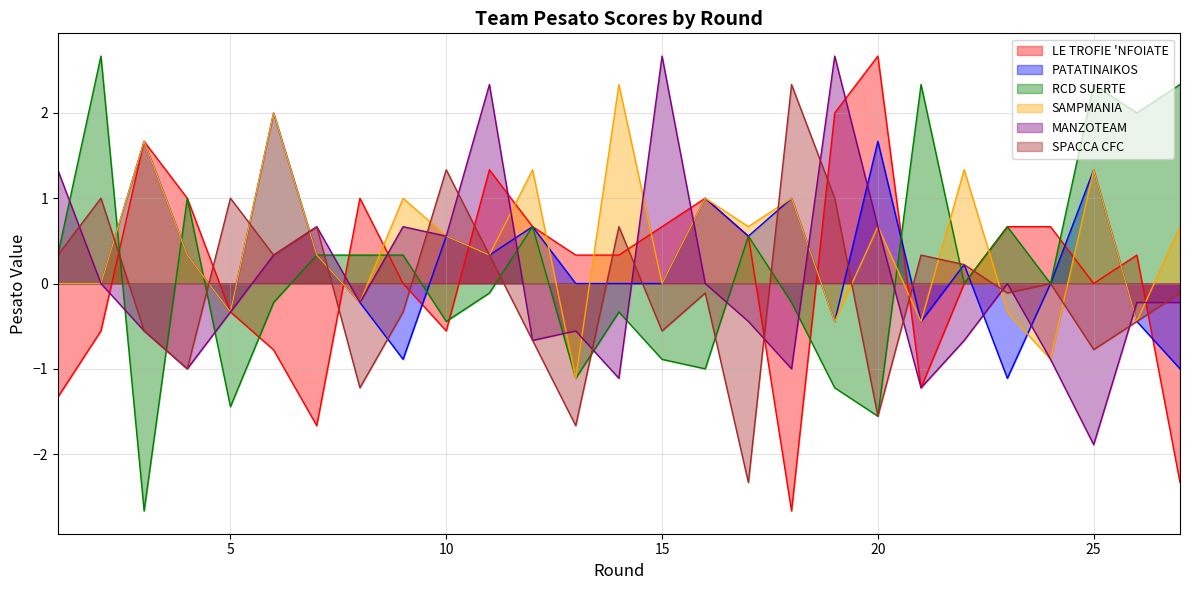

The value of LE TROFIE 'NFOIATE at 8 is 0.2. True or false?

False